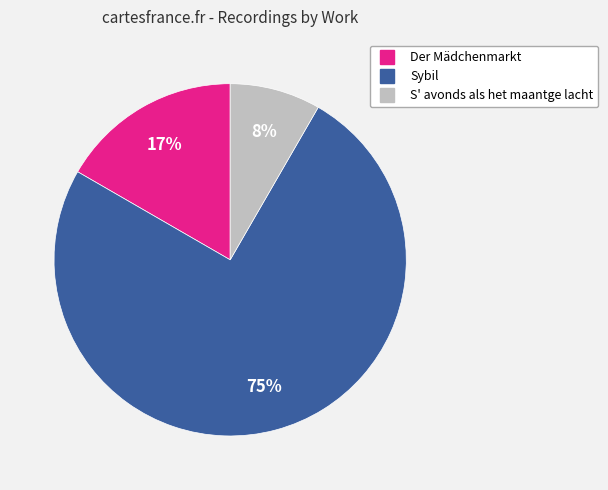

Is there a majority slice in this chart?

Yes